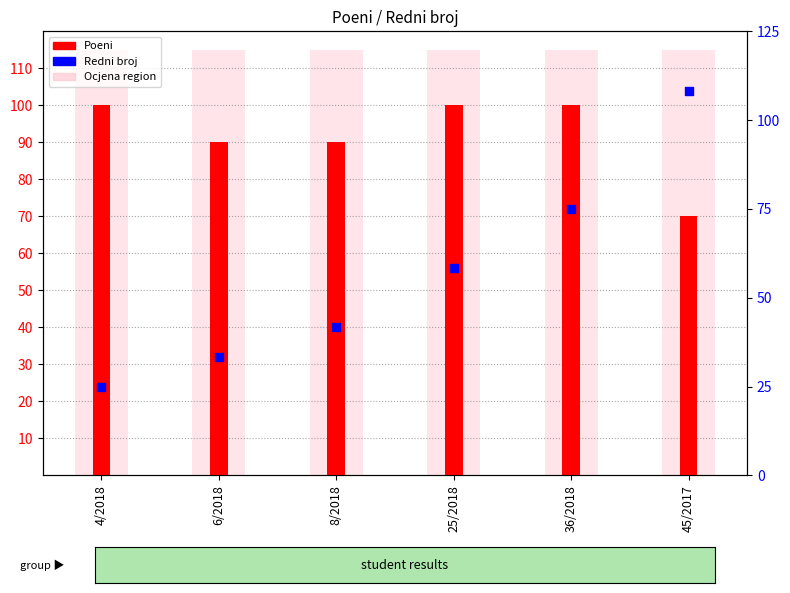

Which series reaches the maximum Y coordinate?

Ocjena region